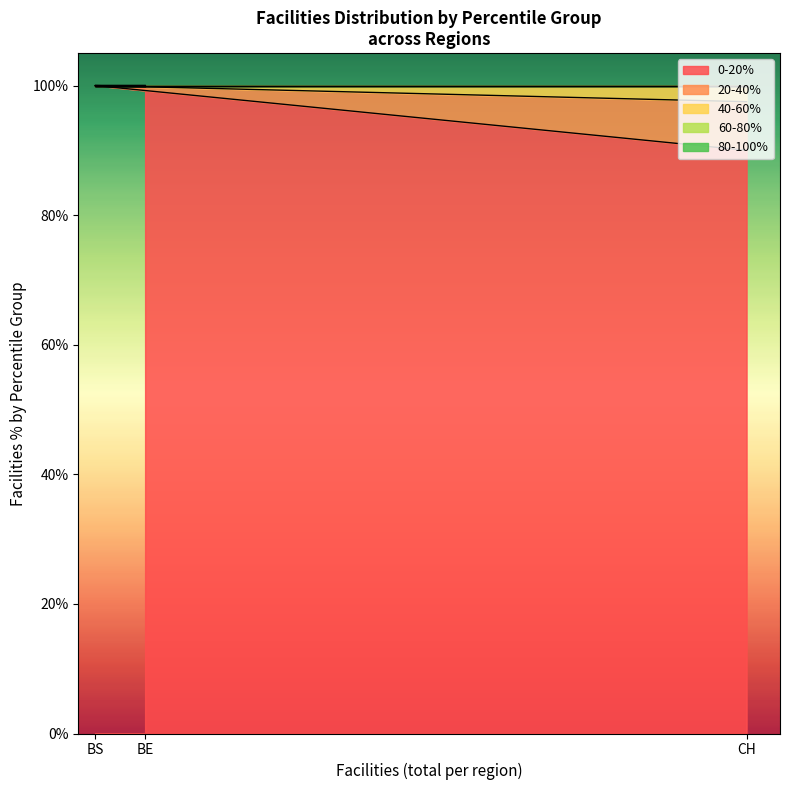

What is the total value across all series at CH (0-20)?

100.0